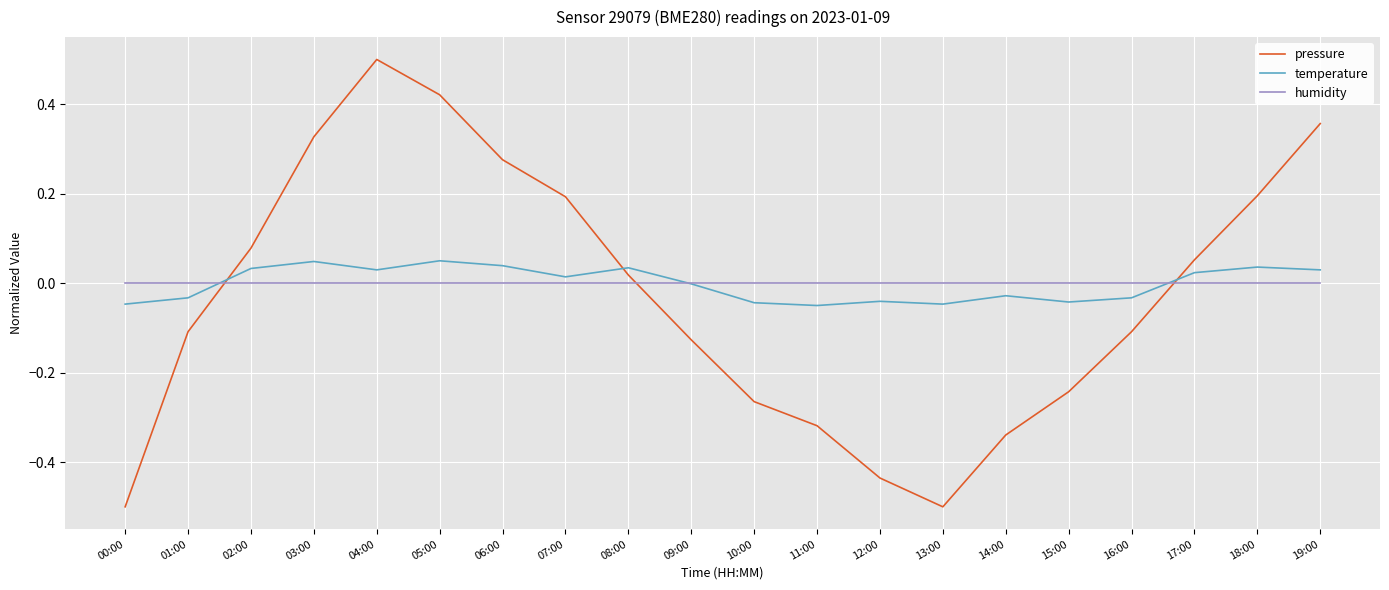

Is the value of humidity at 19:00 greater than the value of pressure at 07:00?

No